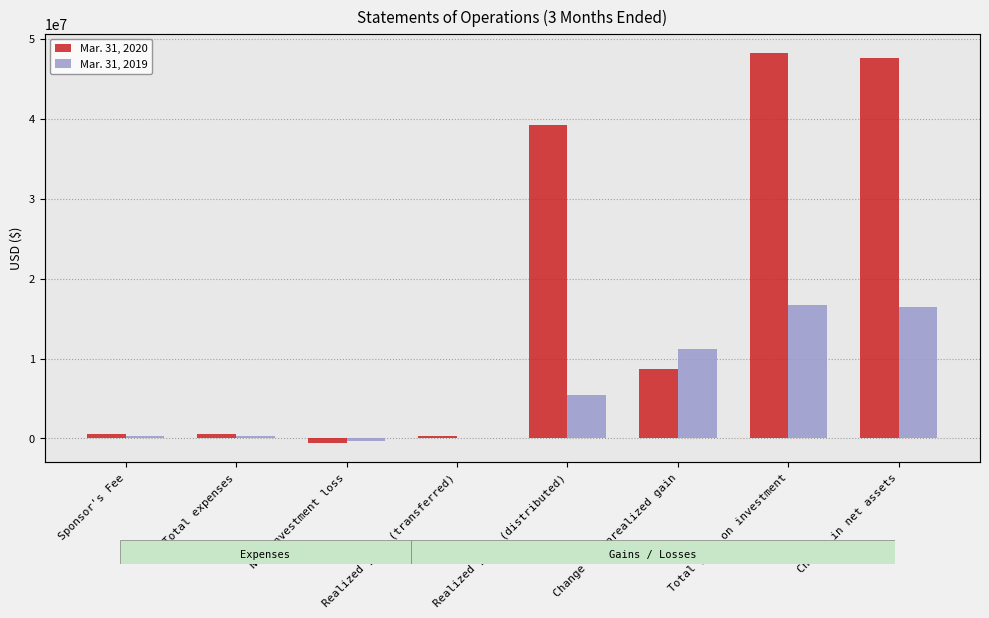

Reading right to left, extract all data points from this chart.

Mar. 31, 2020: Change in net assets=47659000	Total gain on investment=48207000	Change in unrealized gain=8711000	Realized gain (distributed)=39238000	Realized gain (transferred)=258000	Net investment loss=-548000	Total expenses=548000	Sponsor's Fee=547590
Mar. 31, 2019: Change in net assets=16407000	Total gain on investment=16736000	Change in unrealized gain=11210000	Realized gain (distributed)=5408000	Realized gain (transferred)=118000	Net investment loss=-329000	Total expenses=329000	Sponsor's Fee=329045